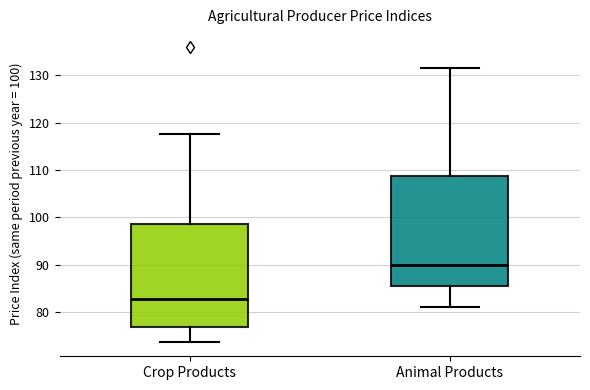

Reading left to right, read every box against the y-axis: the position of its median line, the range the box covers, and the ends of its whiskers. The values are not printed on the chart, so give them approximately, as read against the axis.

Crop Products: median 83, box 77 to 99, whiskers 74 to 118
Animal Products: median 90, box 86 to 109, whiskers 81 to 132